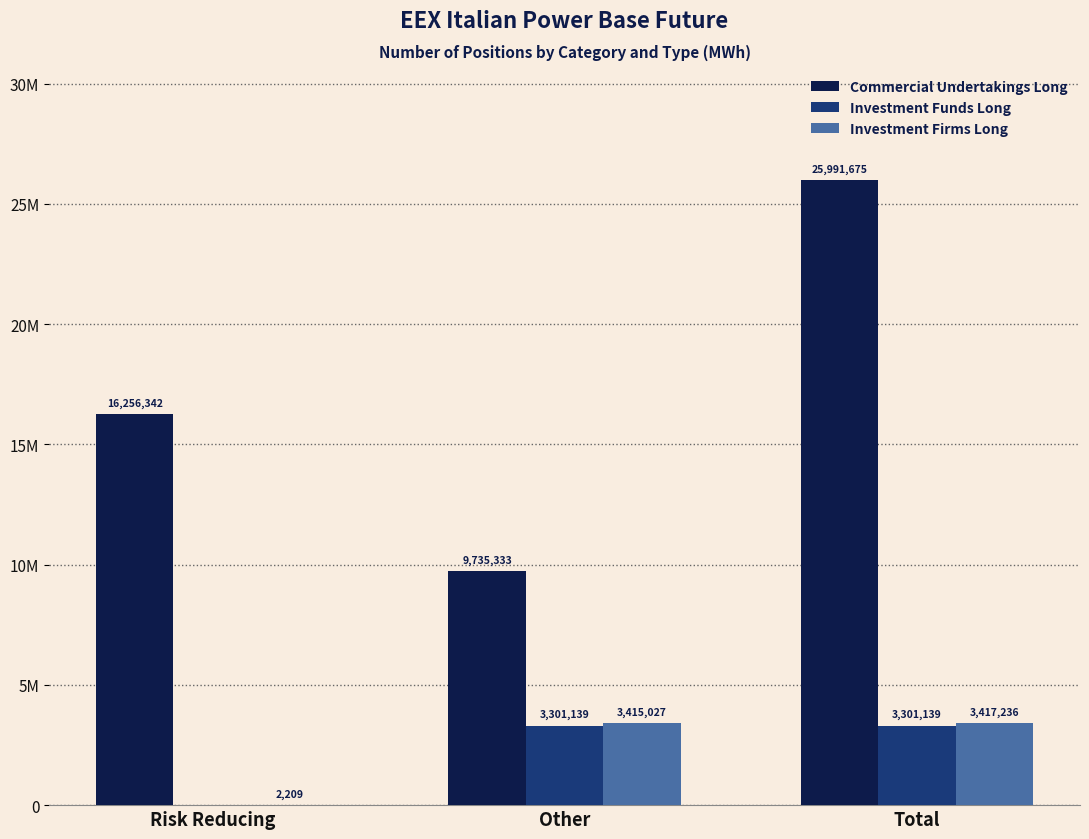

What is the value of the Investment Firms Long bar at the 1st from the left?

2209.0